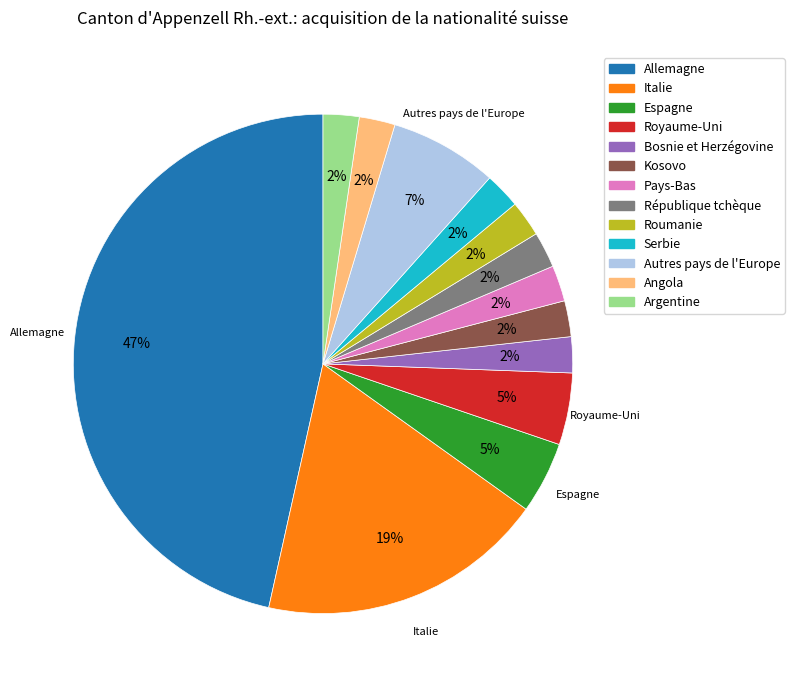

To the nearest percent, what portion does Allemagne represent?

47%